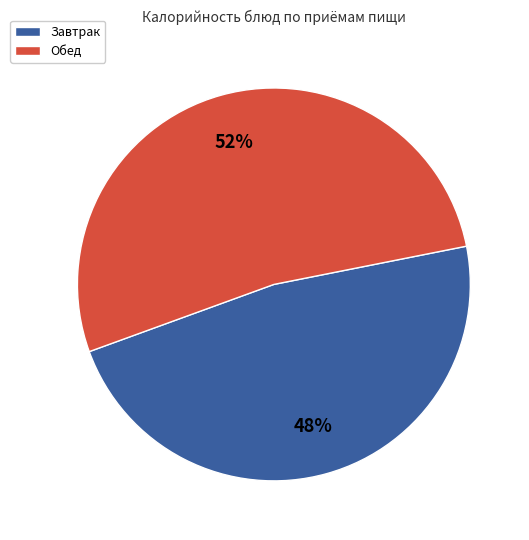

How many segments does this pie chart have?

2